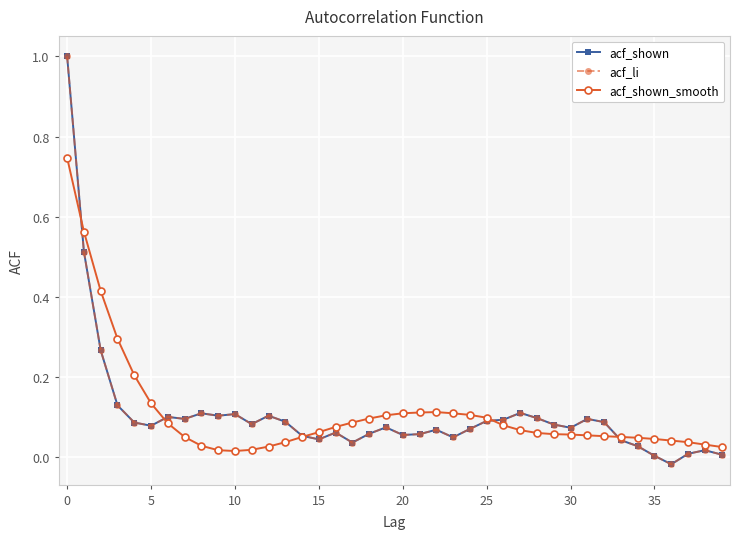

What is the label of the 20th point from the right?

20